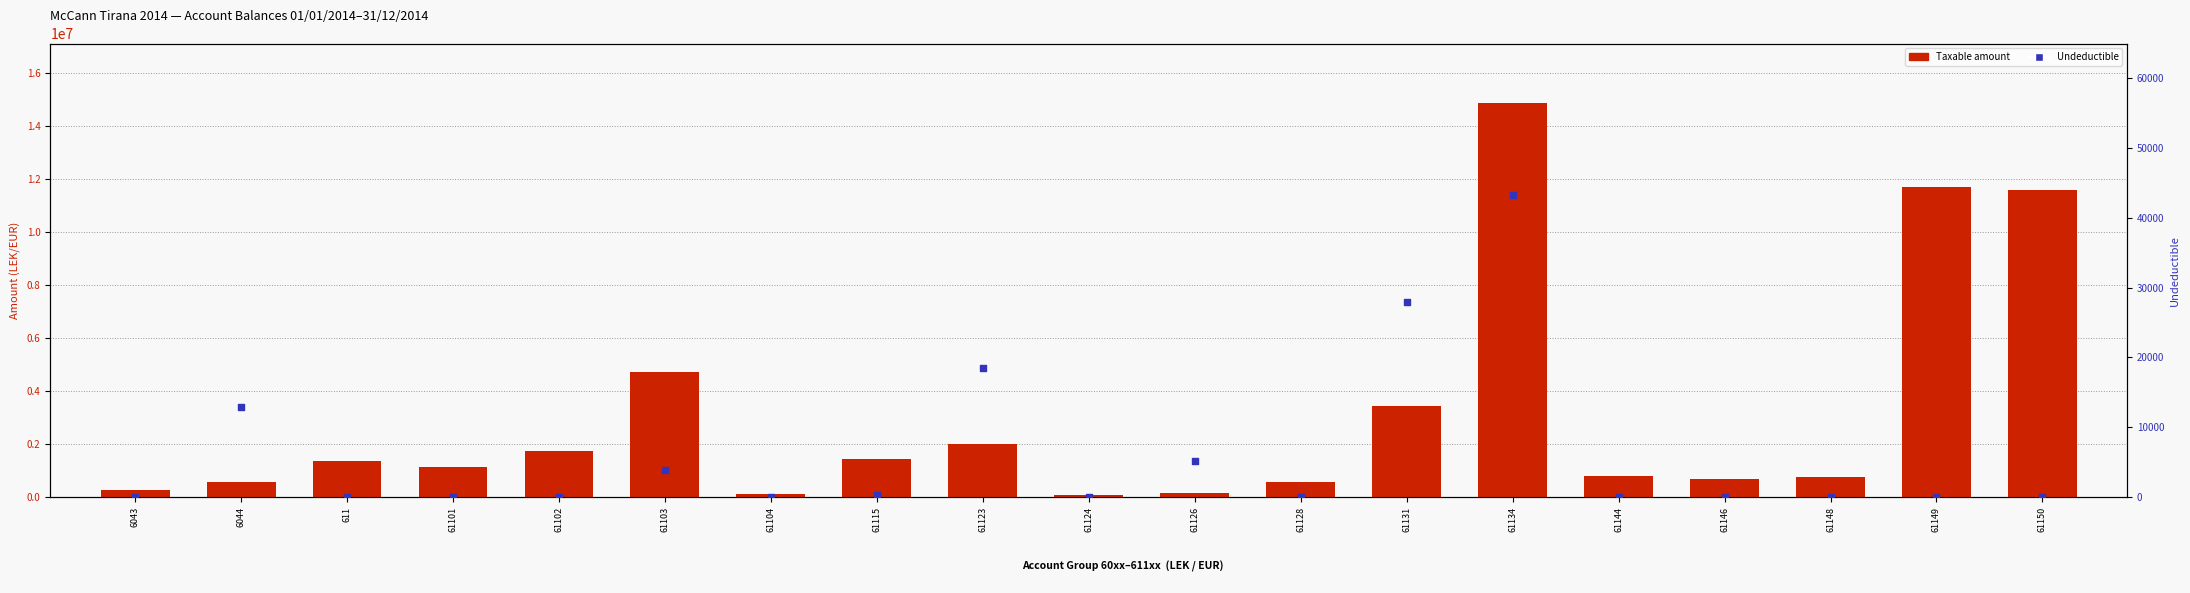

Which series has the largest total across all categories?

Taxable amount